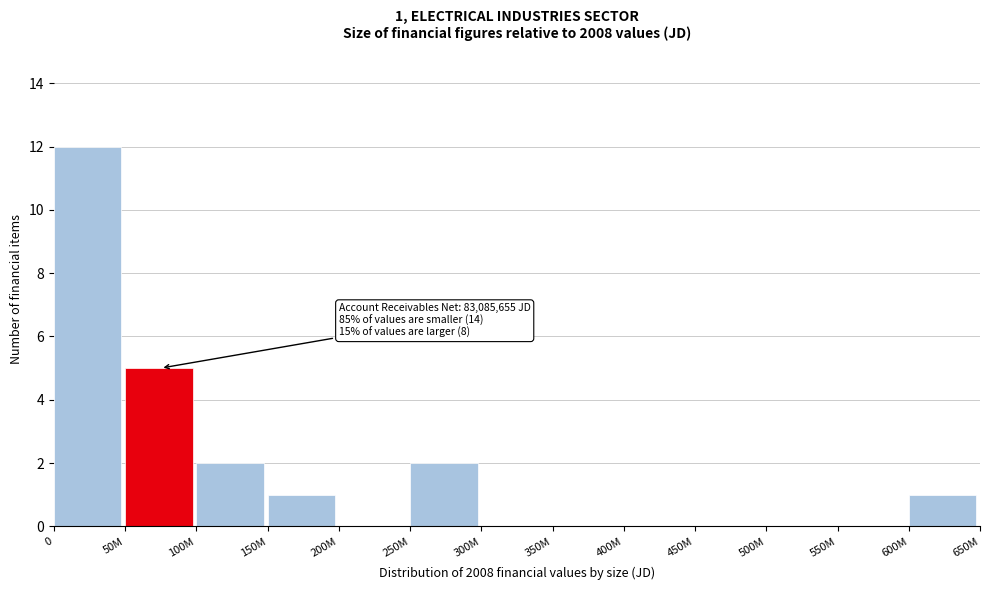

Reading left to right, transcribe all the data shown in this chart.

0=12	50M=5	100M=2	150M=1	200M=0	250M=2	300M=0	350M=0	400M=0	450M=0	500M=0	550M=0	600M=1